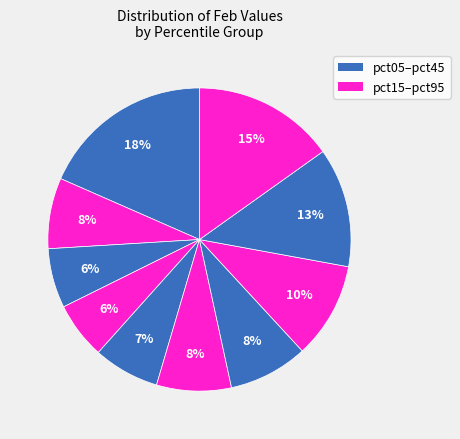

Which slice is the smallest?

pct35